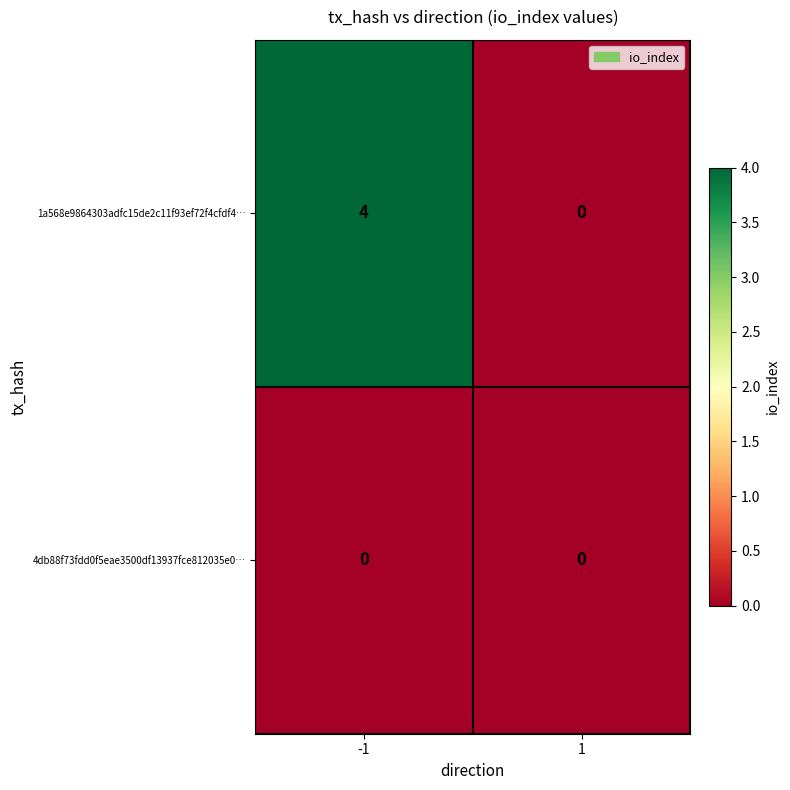

Which series has the largest range (max minus min)?

1a568e9864303adfc15de2c11f93ef72f4cfdf4…